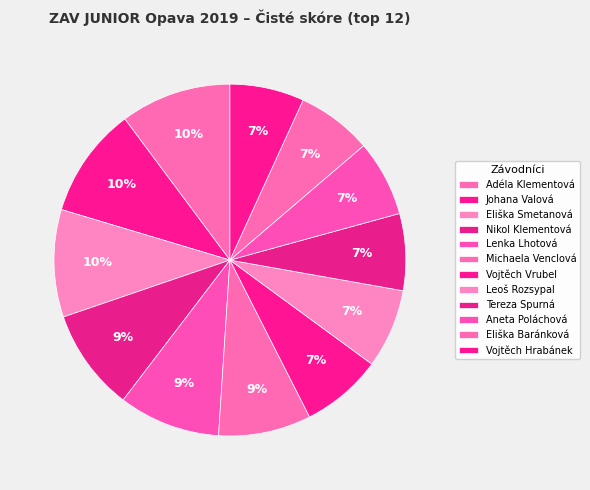

How many slices are in this pie chart?

12